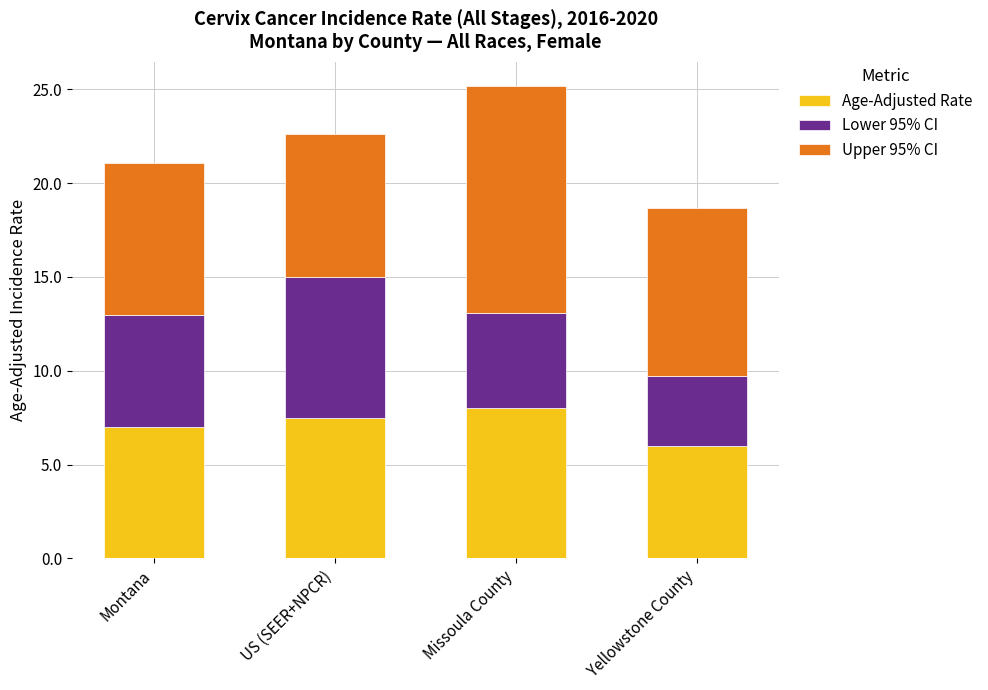

Is it true that Age-Adjusted Rate equals 10.9 at Missoula County?

False